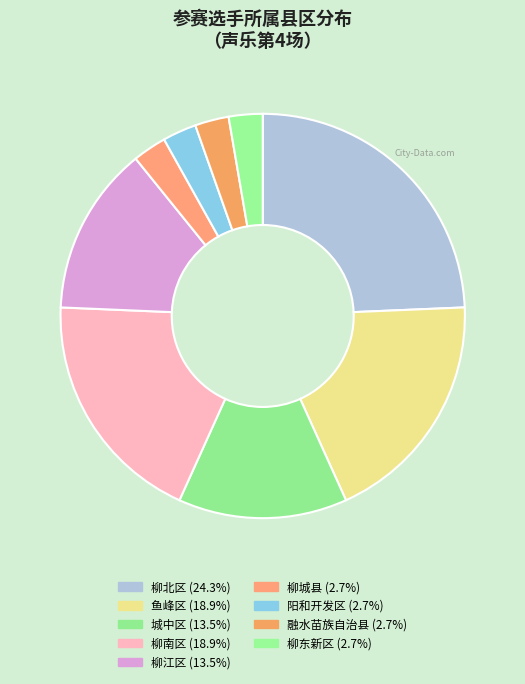

Does 柳城县 represent more than half of the total?

No